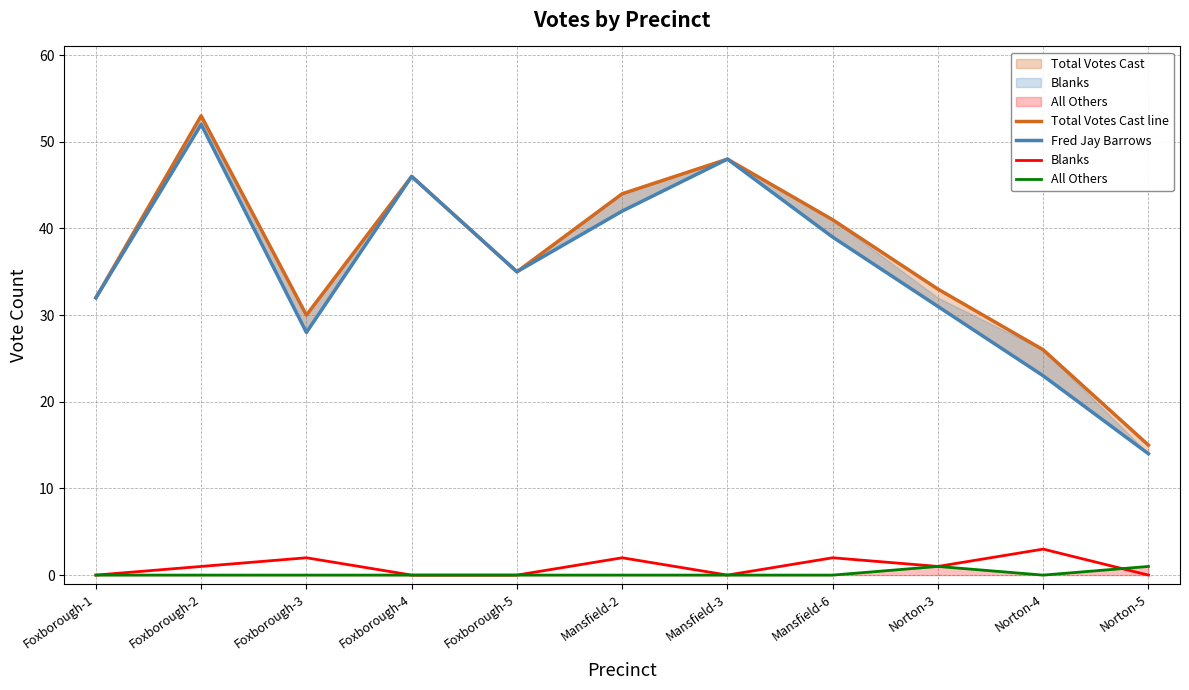

How many values in Blanks are above zero?

6